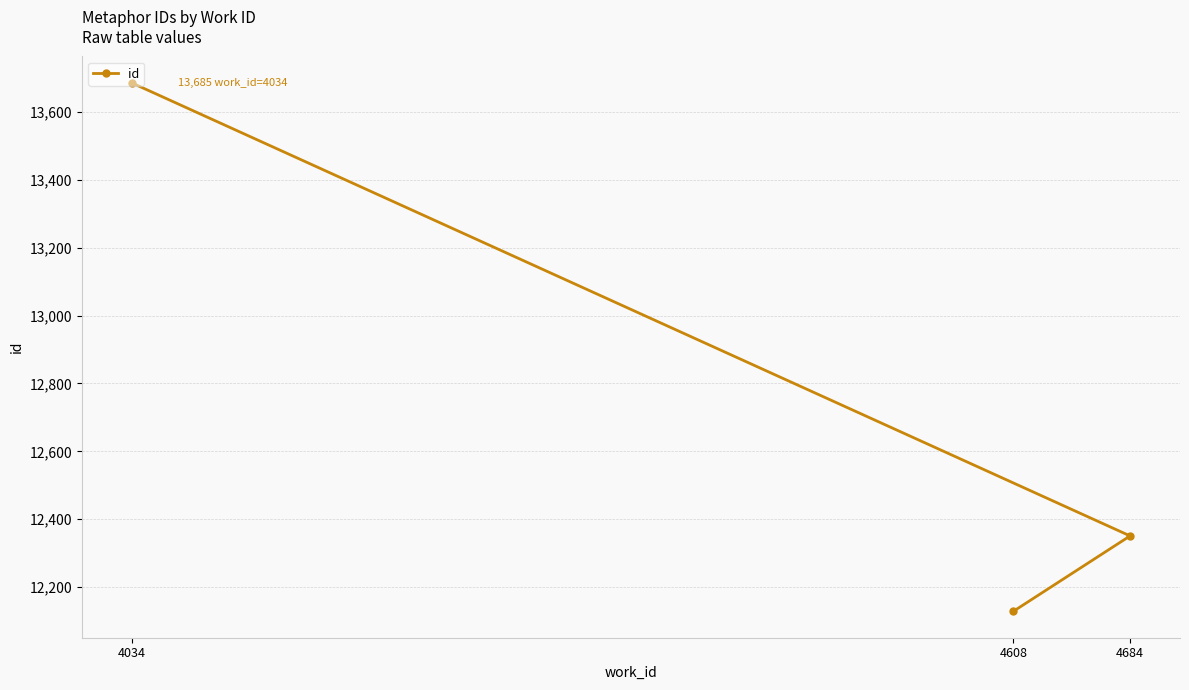

At which label does the data first exceed 12351?

4034